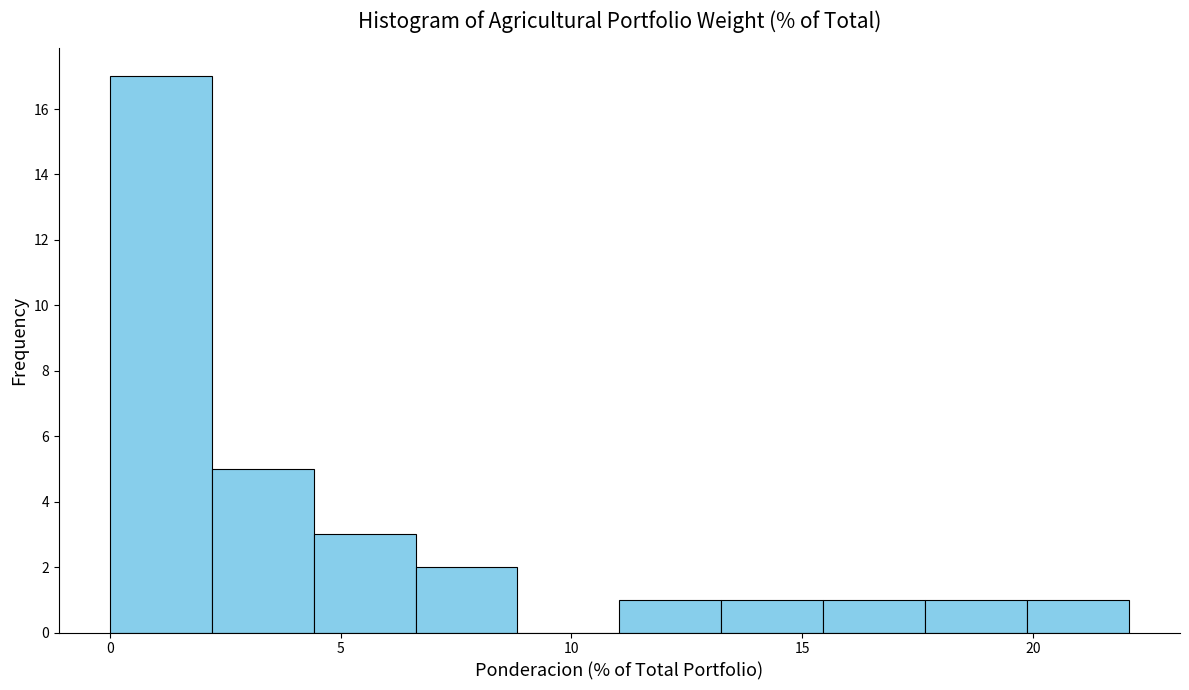

Reading left to right, list every bar in this chart as the range it spans on the x-axis followed by its height. Neither the bar edges nor the heights are printed on the chart, so give them approximately, as read against the axes.

0.0 to 2.0: 17
2.0 to 4.5: 5
4.5 to 6.5: 3
6.5 to 9.0: 2
9.0 to 11.0: 0
11.0 to 13.0: 1
13.0 to 15.5: 1
15.5 to 17.5: 1
17.5 to 20.0: 1
20.0 to 22.0: 1